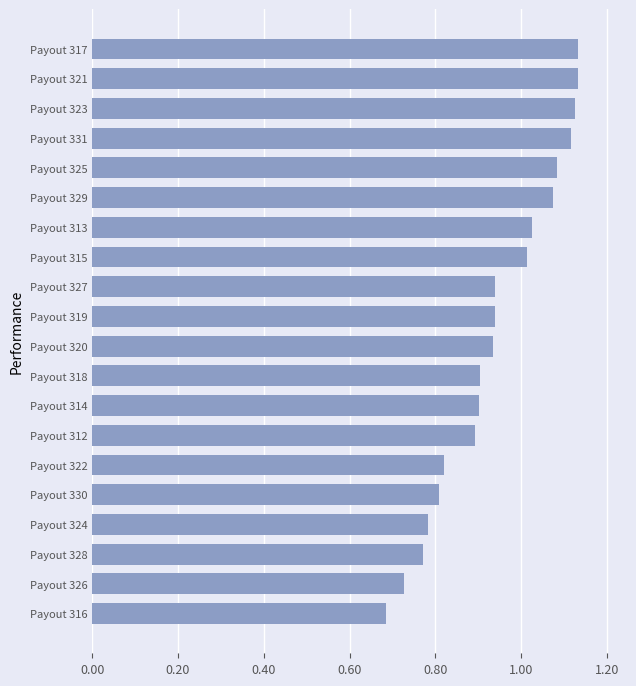

Which label corresponds to the smallest value in the chart?

Payout 316